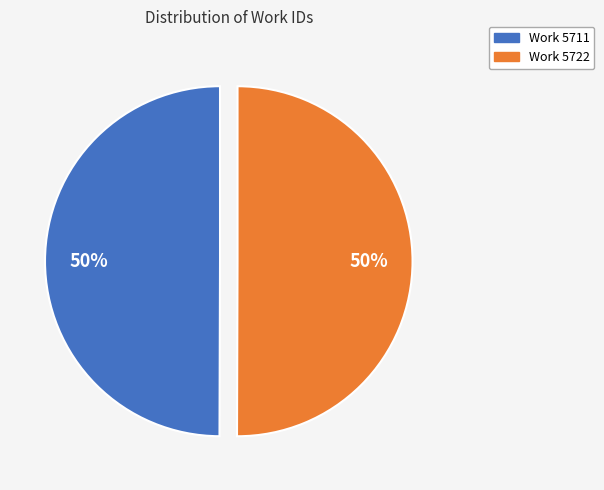

How many segments does this pie chart have?

2